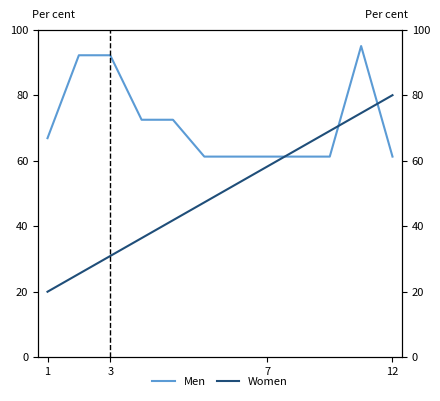

How many data points in Men are above 66?

6